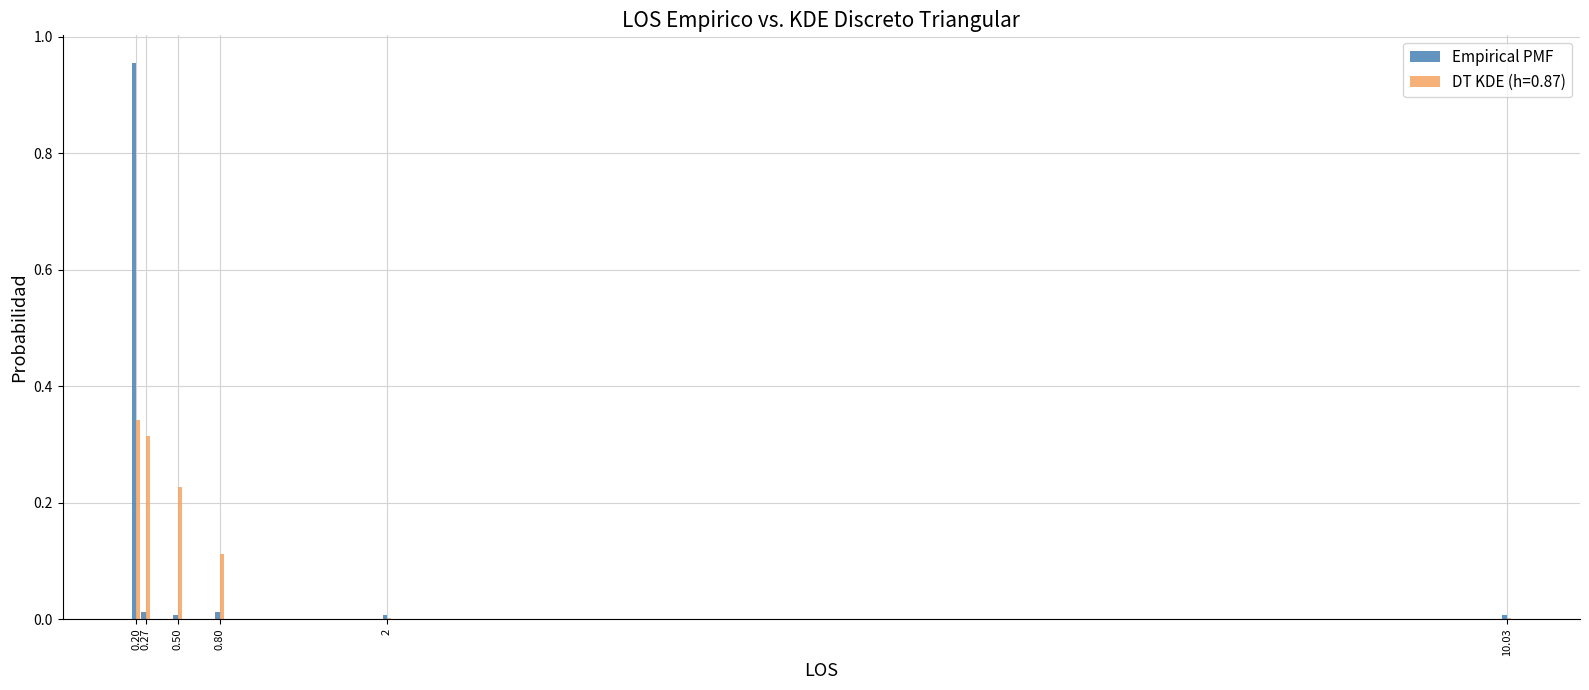

Is it true that Empirical PMF equals 0.0 at 10.03?

True